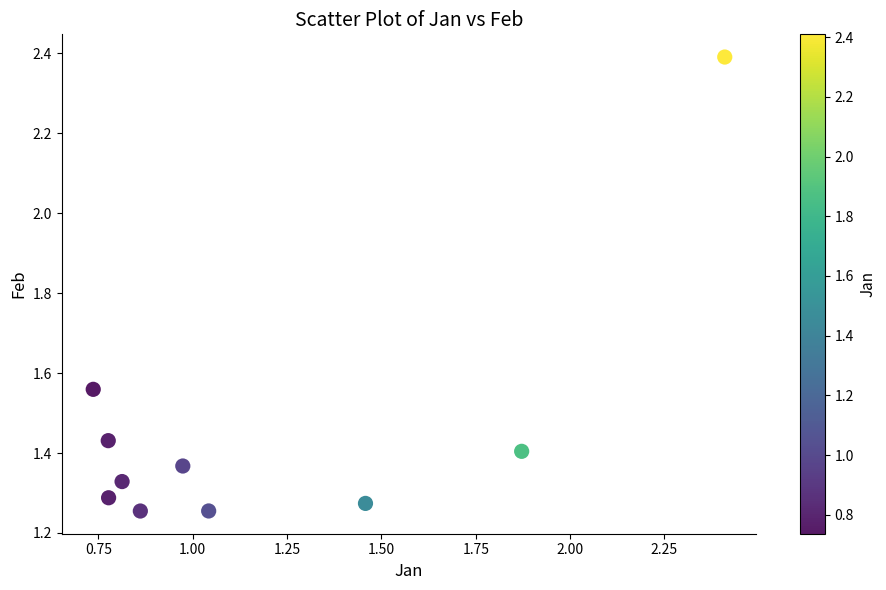

What is the range of X values (max minus min)?

1.7